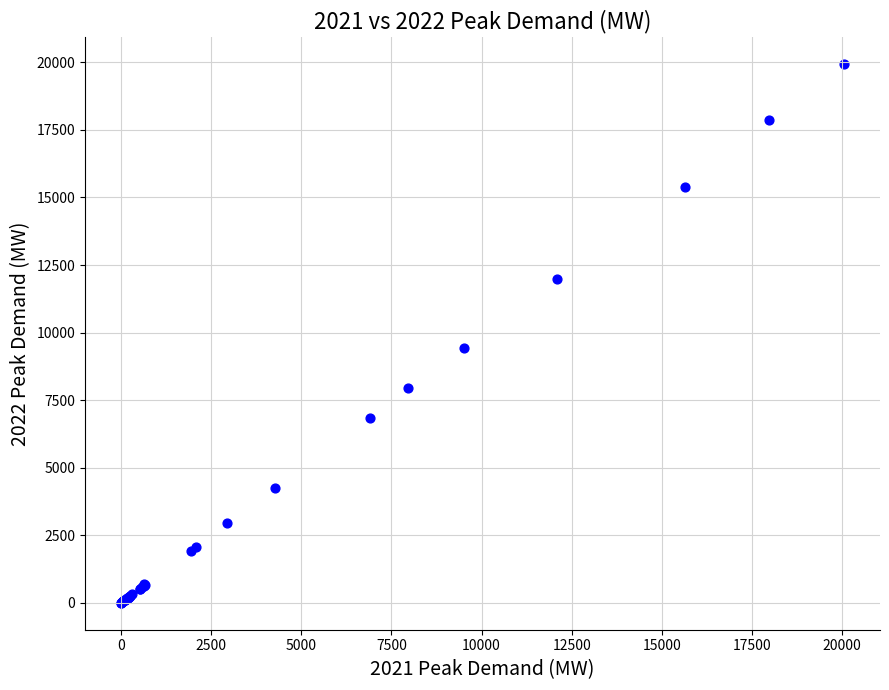

What Y value in the scatter plot is closest to 9972?

9421.0